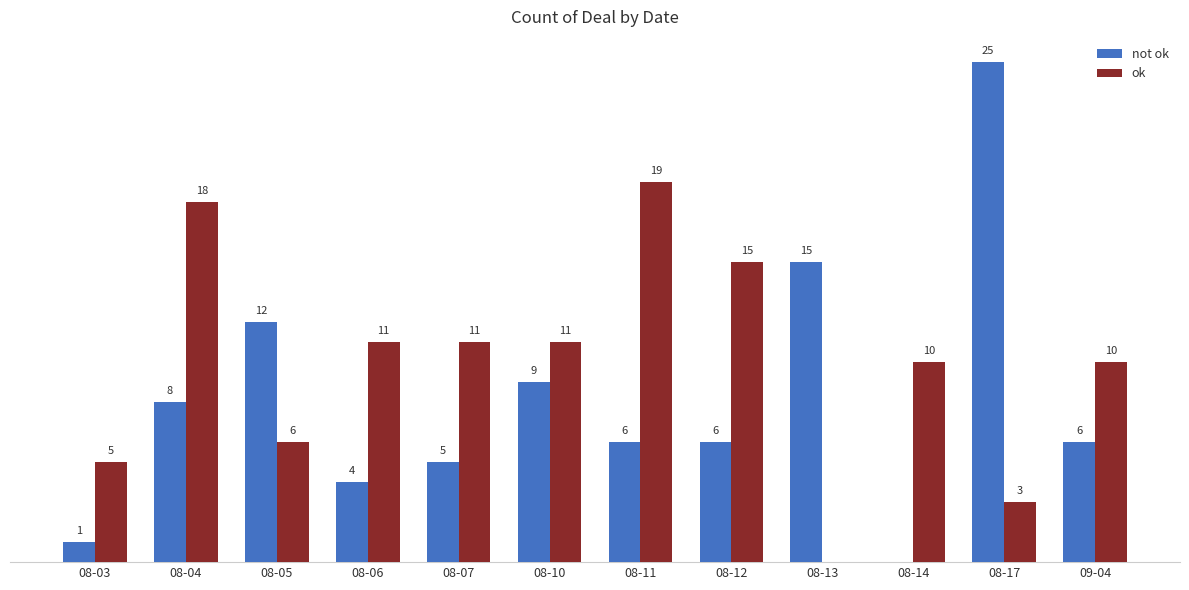

Which category has the highest value in the not ok series?

08-17